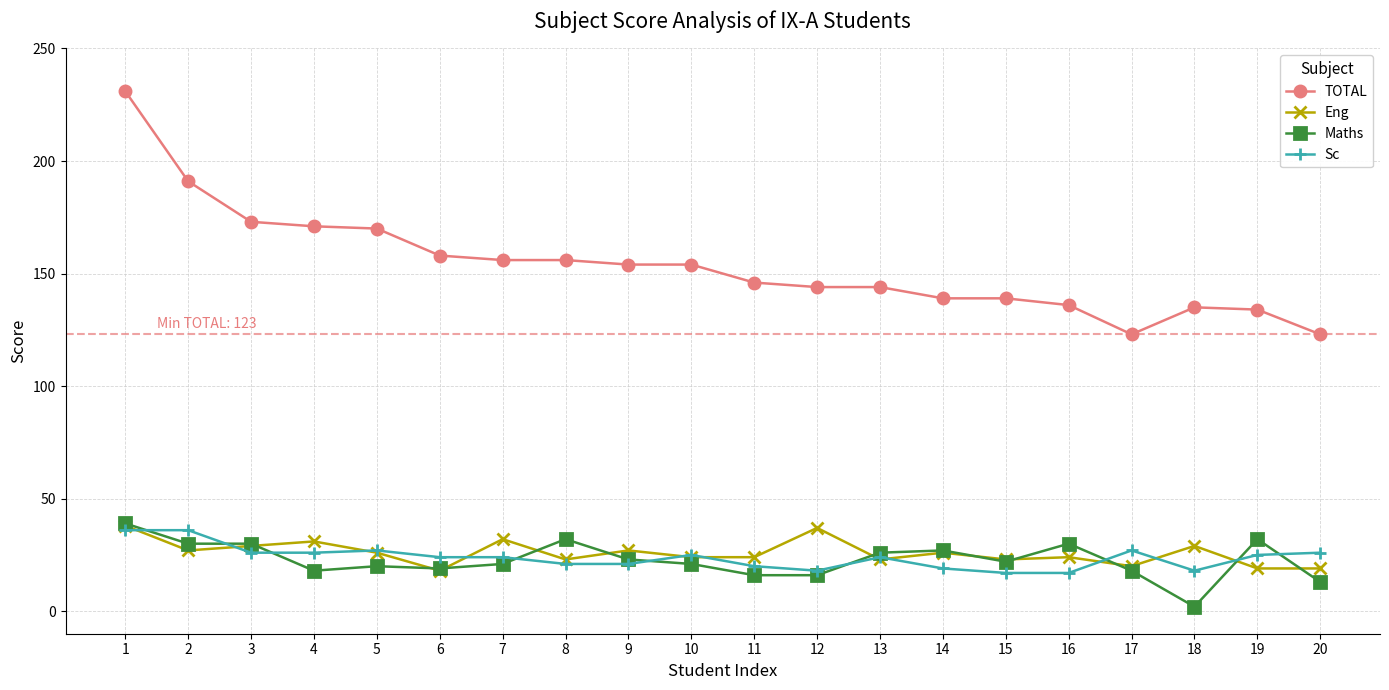

What is the spread (max minus min) of values at 9?

133